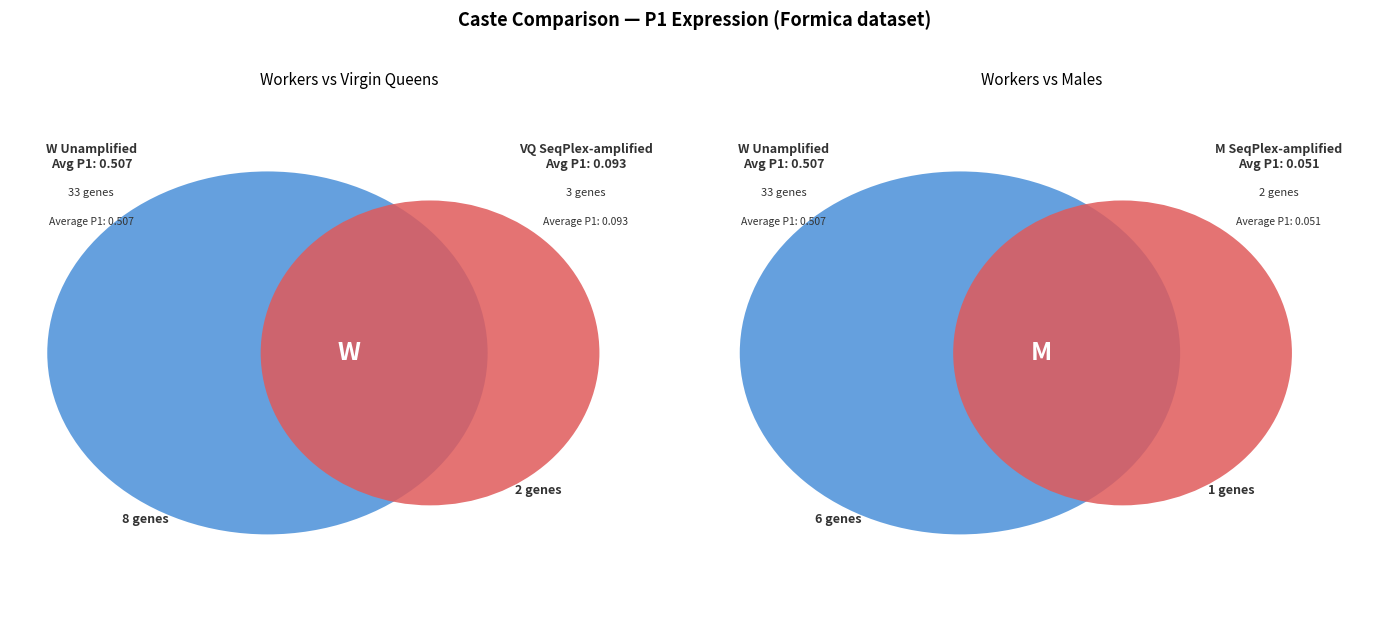

True or false: W accounts for 69% of the total.

False